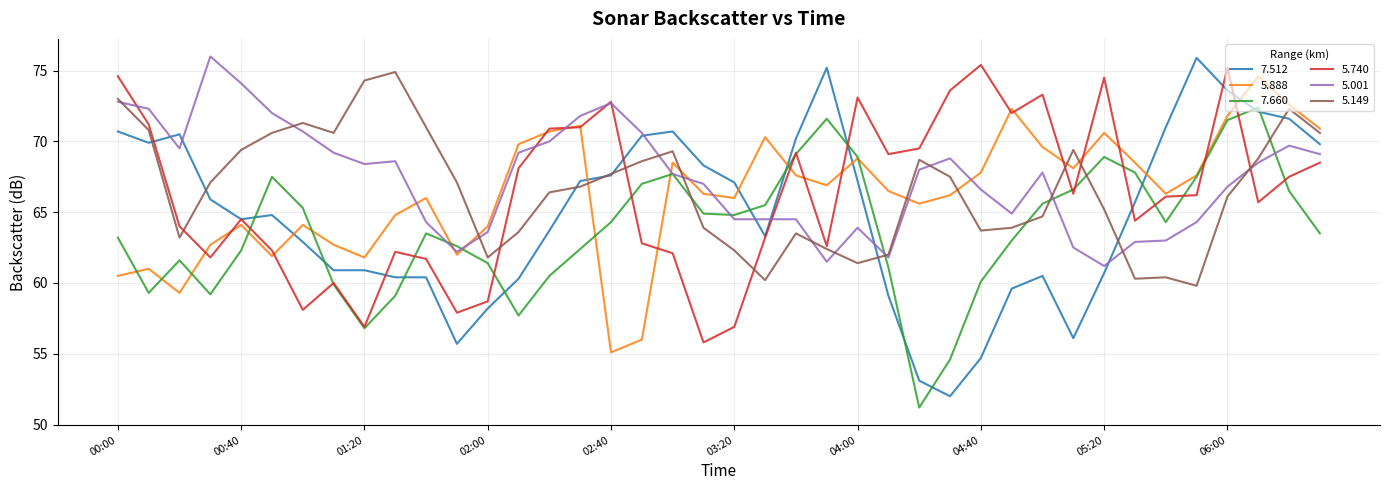

Which series has the largest range (max minus min)?

7.512